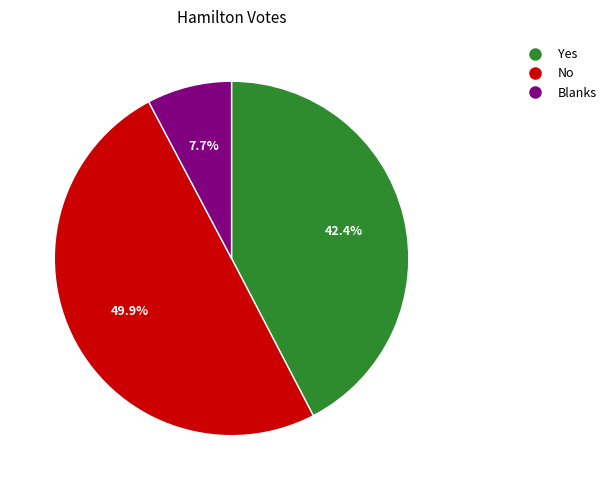

Is it true that Blanks is 8% of the pie?

True